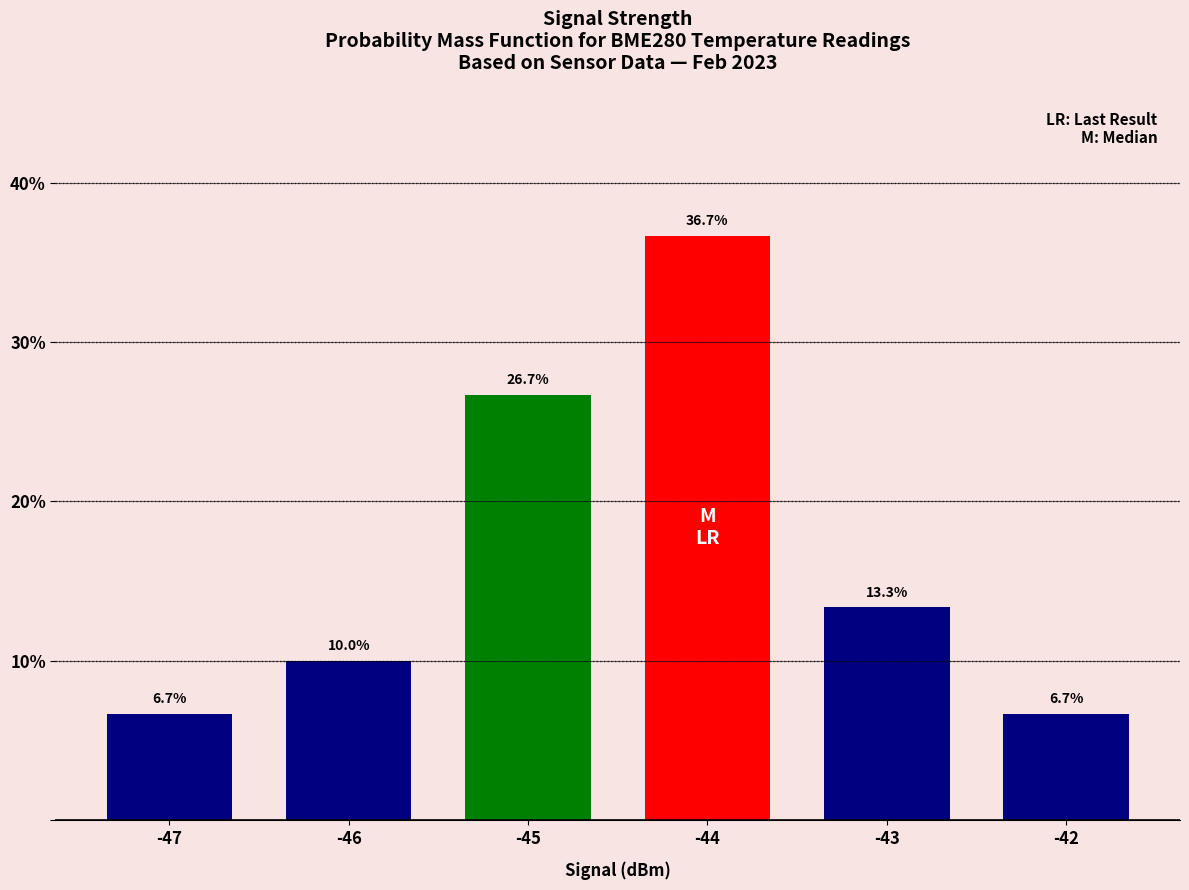

What is the difference between the values at -47 and -45?

20.0